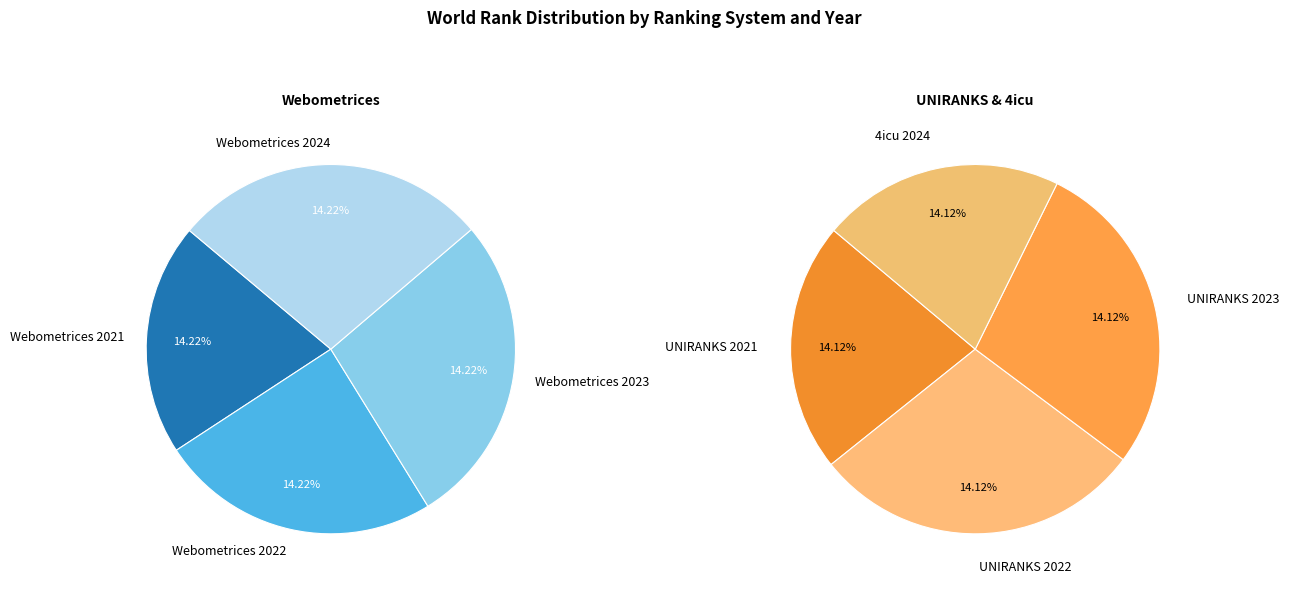

Does any single category account for the majority?

No